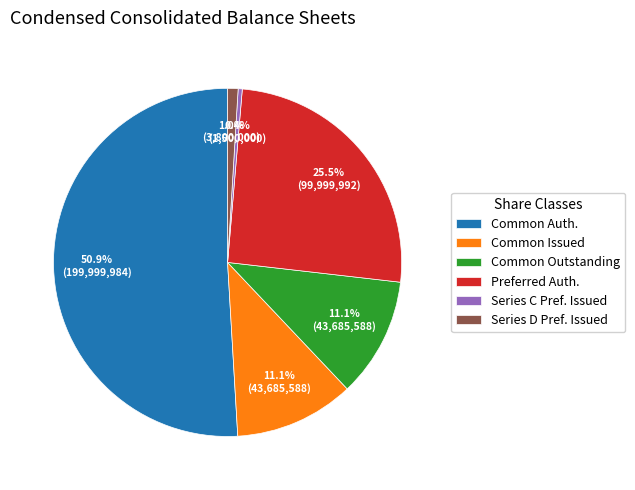

How many slices are in this pie chart?

6